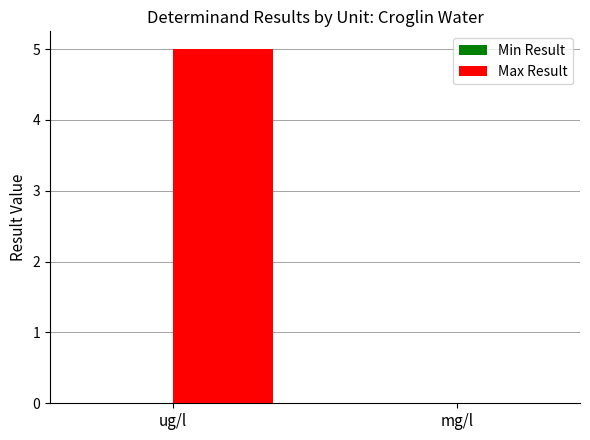

Does the chart contain stacked bars?

No